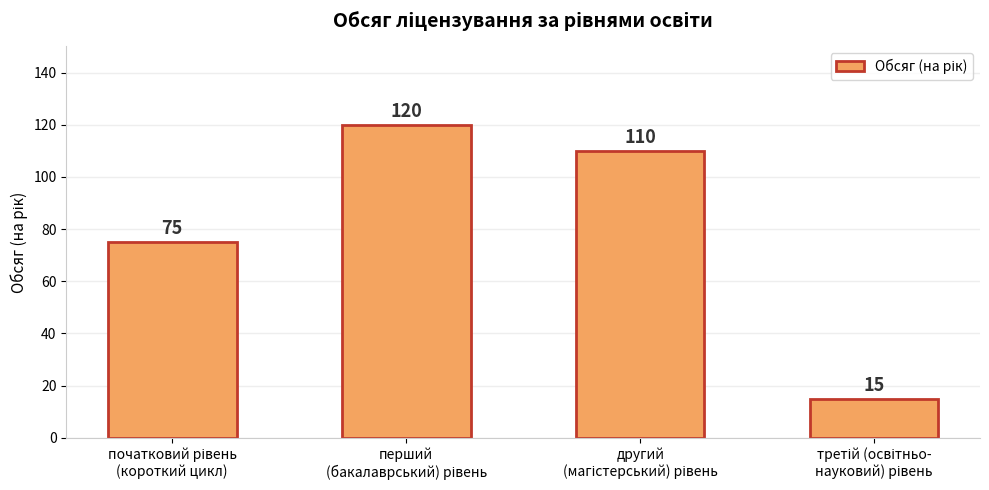

What is the value of the 2nd bar from the left?

120